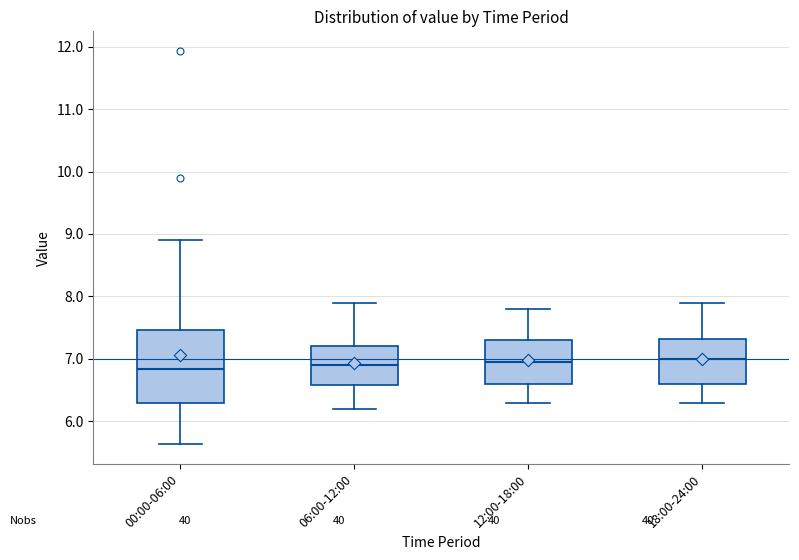

Reading left to right, read every box against the y-axis: the position of its median line, the range the box covers, and the ends of its whiskers. The values are not printed on the chart, so give them approximately, as read against the axis.

00:00-06:00: median 6.8, box 6.3 to 7.5, whiskers 5.6 to 8.9
06:00-12:00: median 6.9, box 6.6 to 7.2, whiskers 6.2 to 7.9
12:00-18:00: median 7.0, box 6.6 to 7.3, whiskers 6.3 to 7.8
18:00-24:00: median 7.0, box 6.6 to 7.3, whiskers 6.3 to 7.9